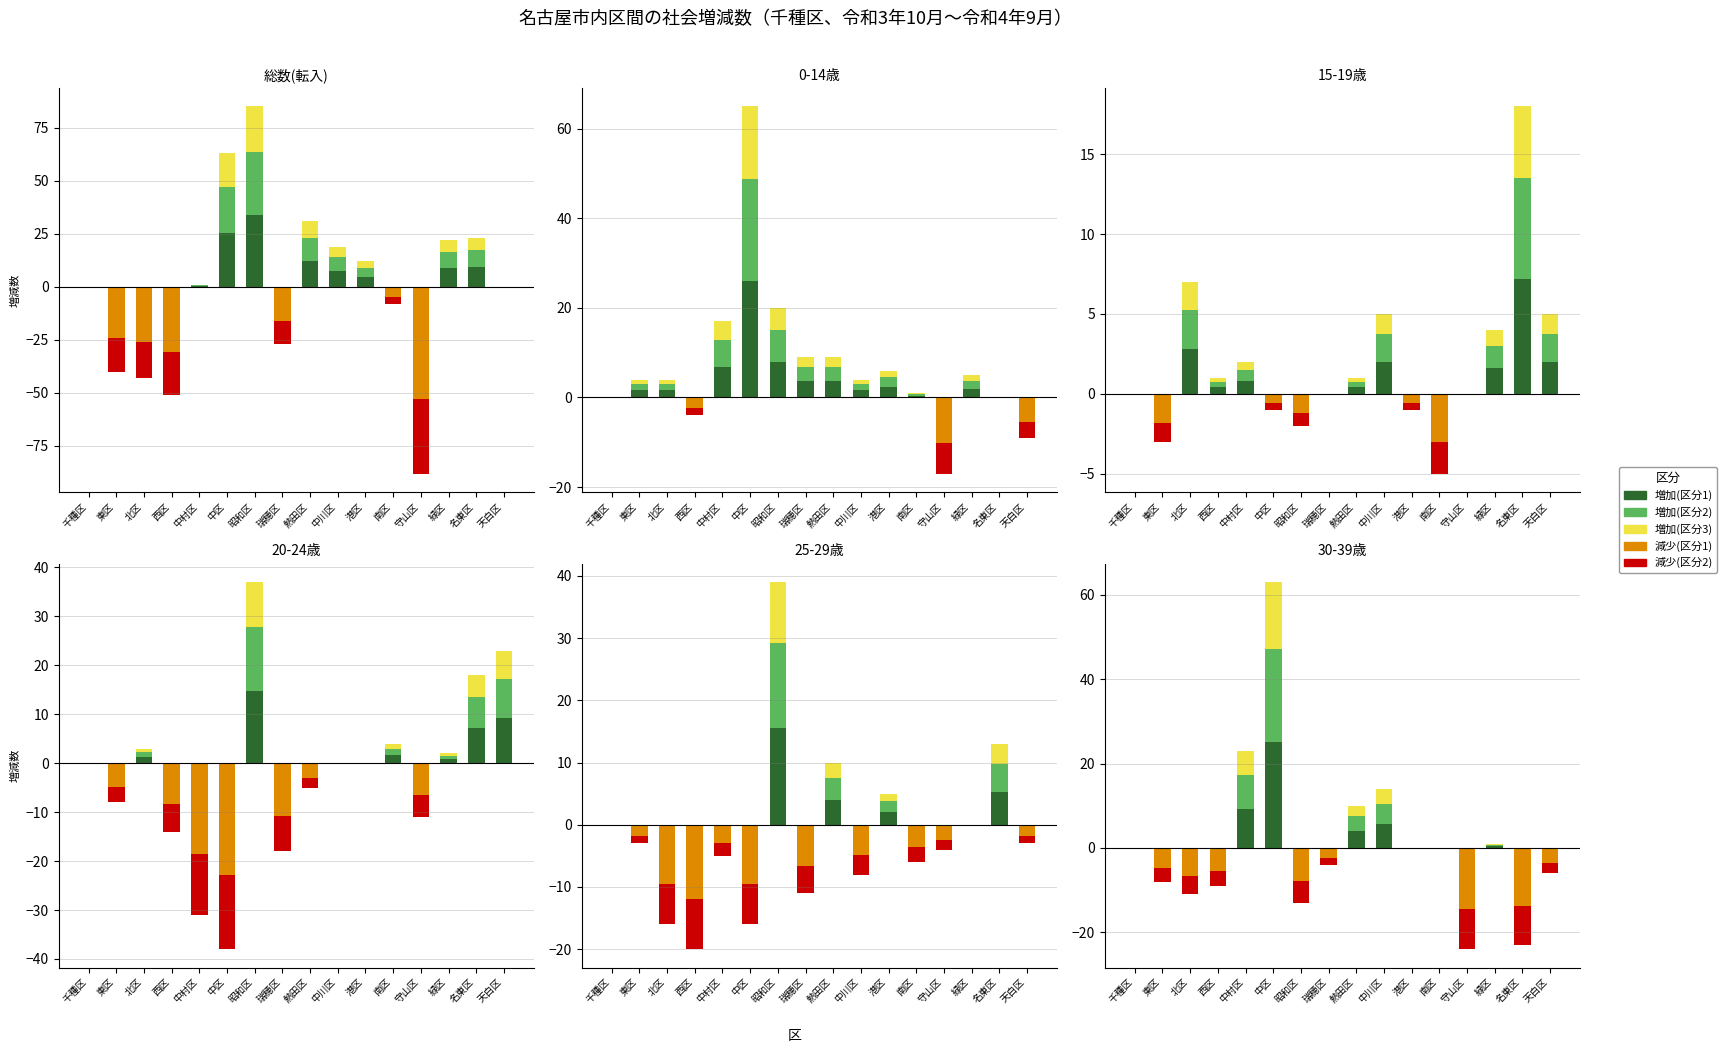

Which category has the highest value across all series?

中区